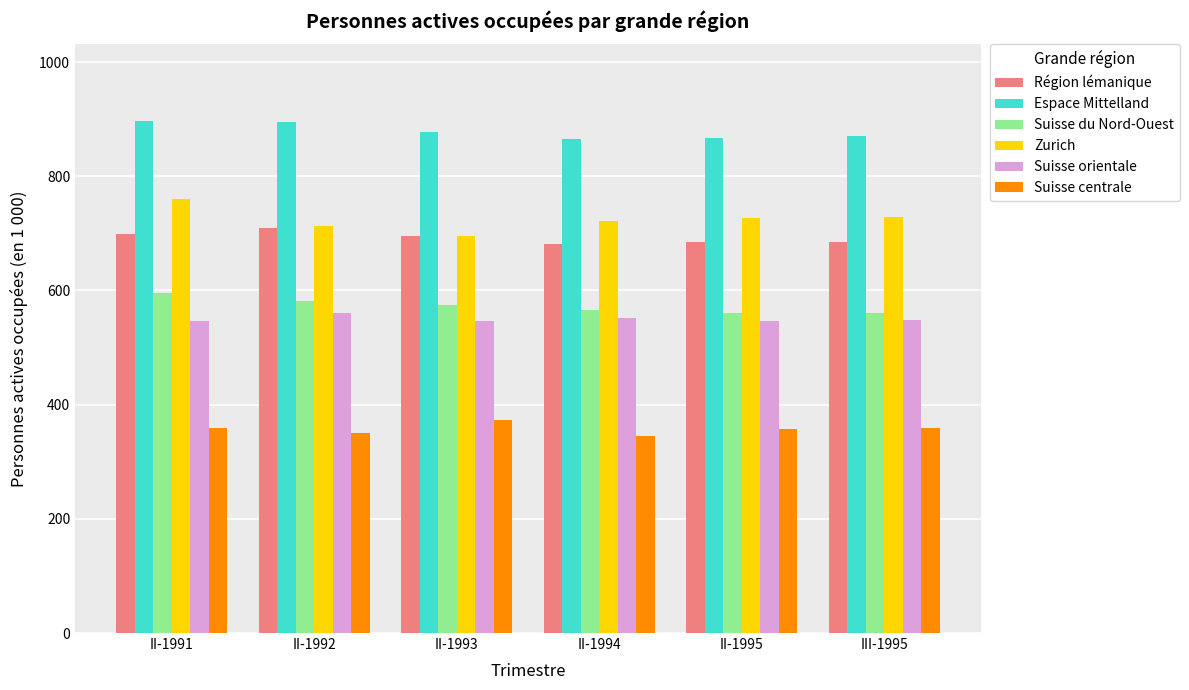

What is the total value across all series at III-1995?

3749.2